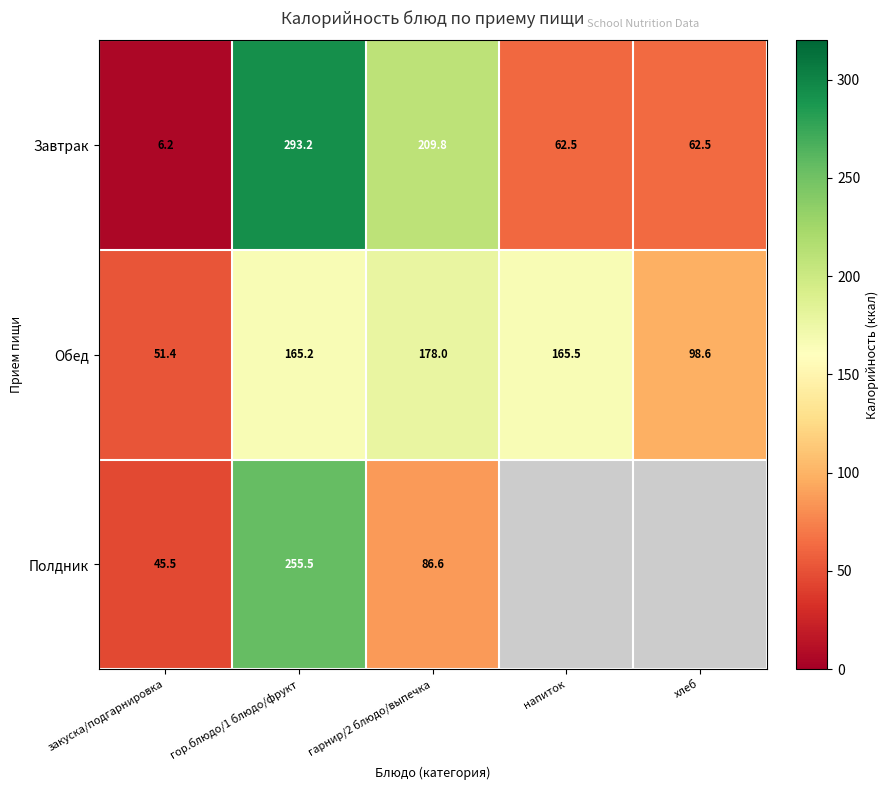

Is it true that Полдник equals 86.6 at гарнир/2 блюдо/выпечка?

True